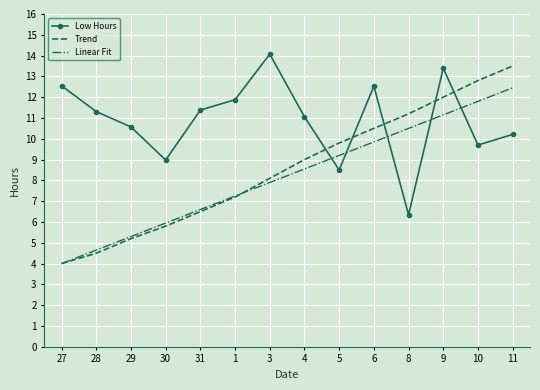

Read the Trend value at 10.

12.8